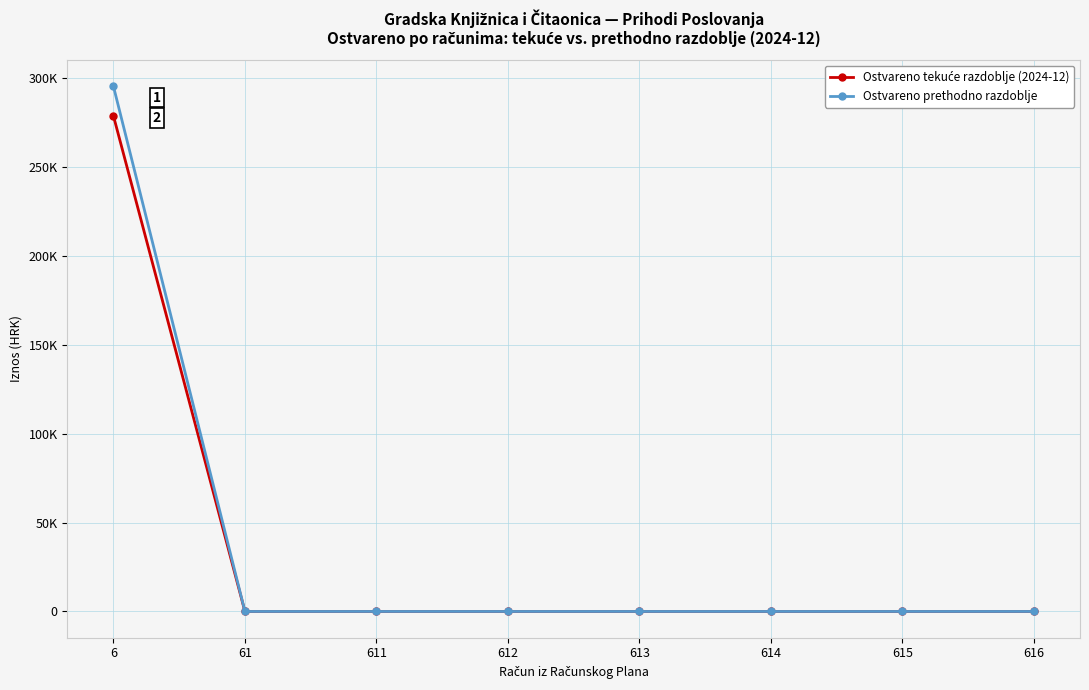

True or false: Ostvareno prethodno razdoblje and Ostvareno tekuće razdoblje (2024-12) cross at least once.

False